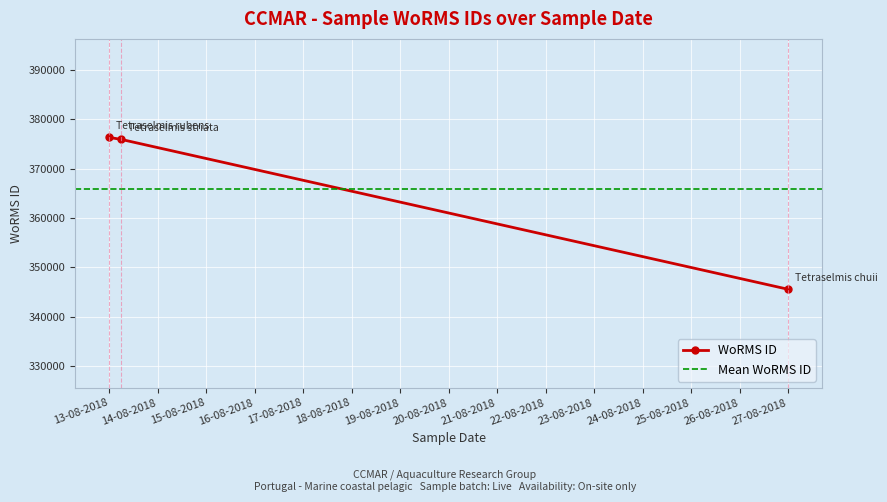

Reading left to right, list all the values displayed in this chart.

376359	375951	345528